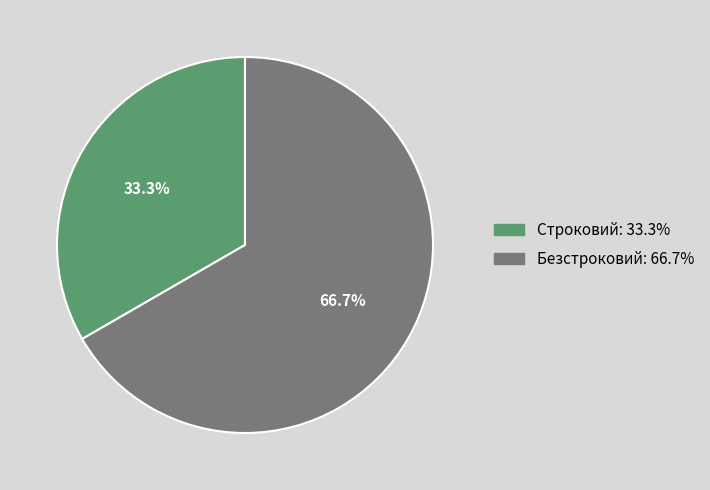

To the nearest percent, what percentage of the pie is Безстроковий?

67%